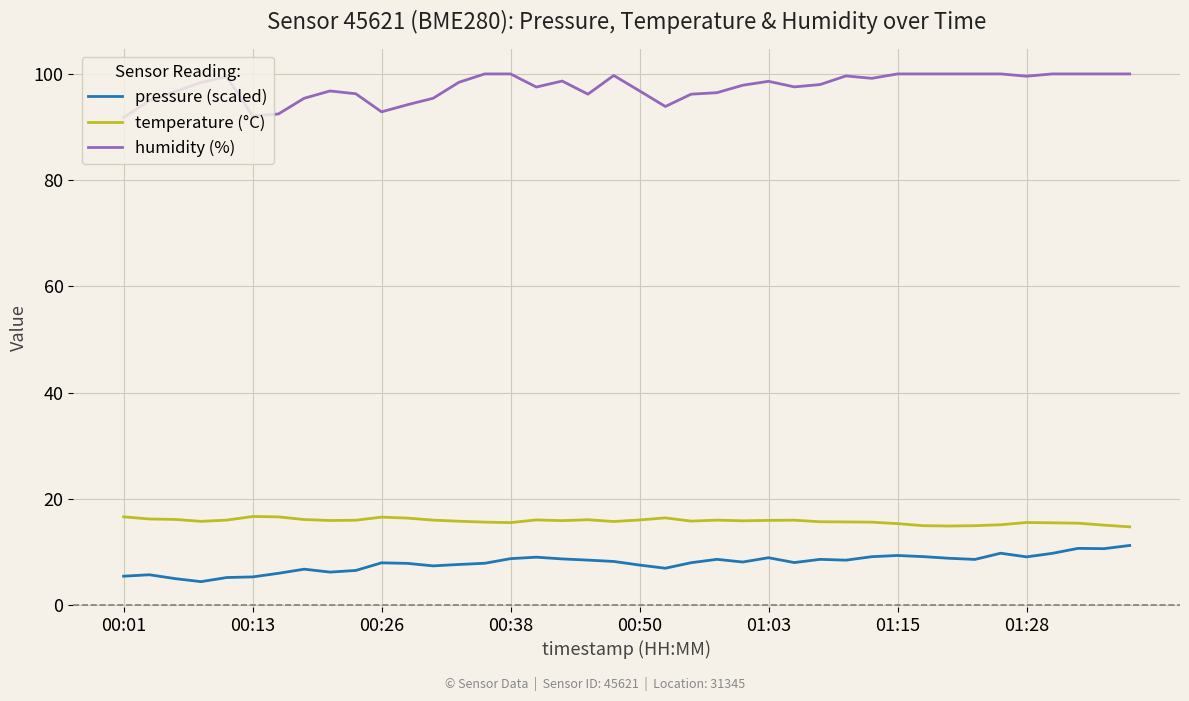

At how many categories does at least one series exceed 5?

40